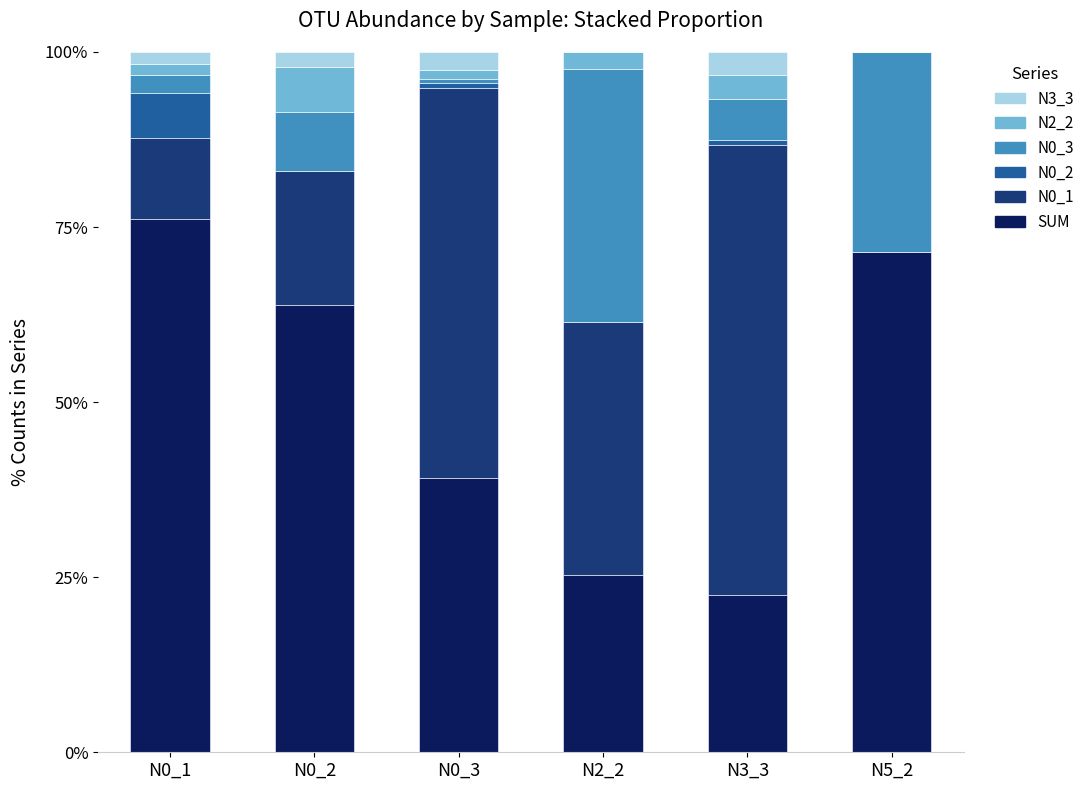

Are the bars grouped side by side (vs. stacked)?

No